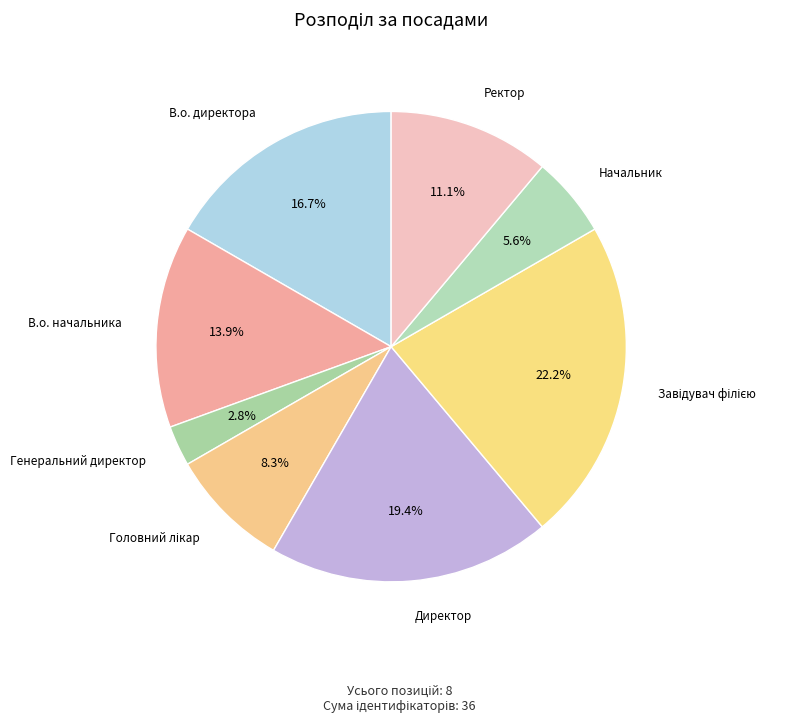

Is there a majority slice in this chart?

No